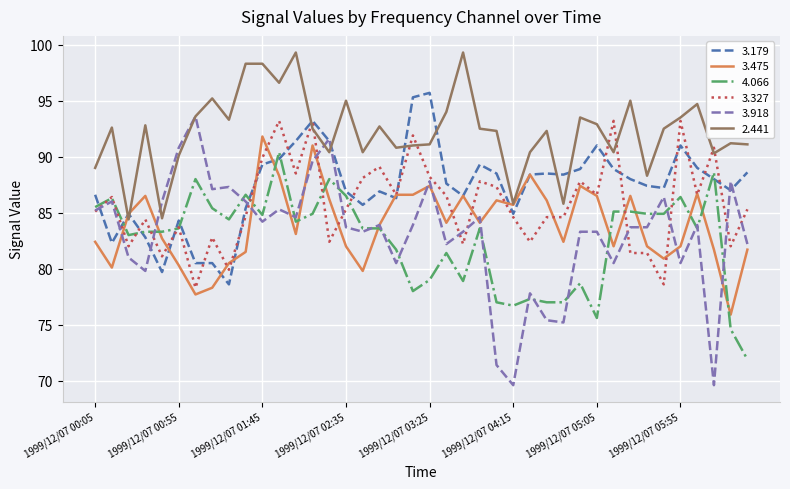

Is this an area chart (filled region under the line)?

No